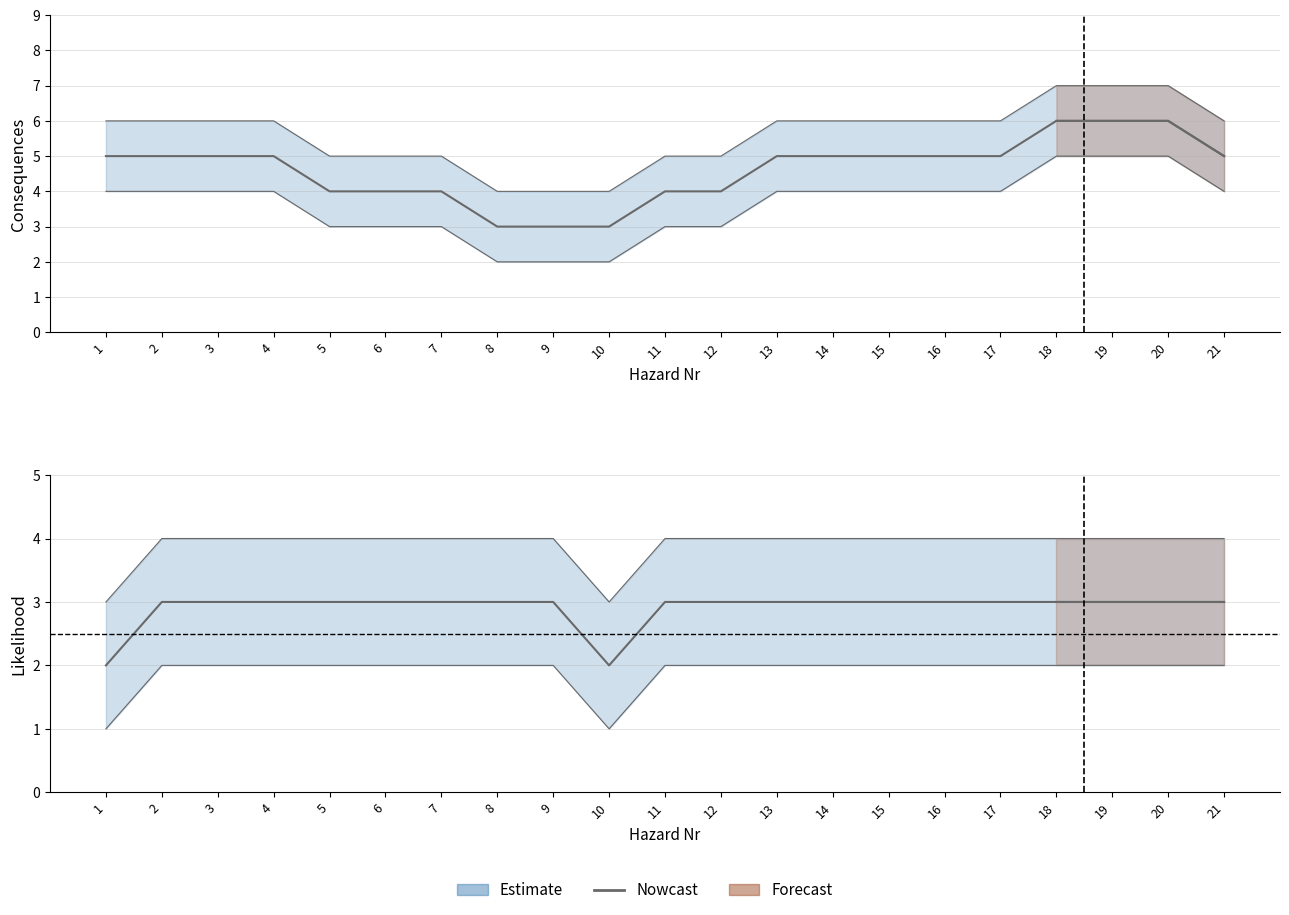

What is the maximum value for Likelihood?

3